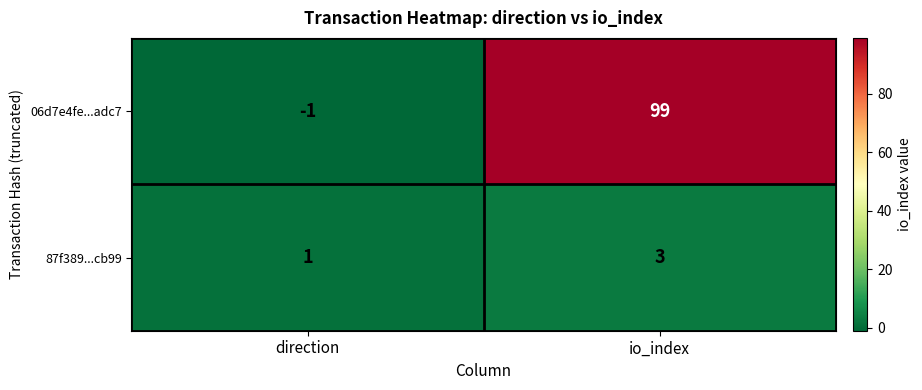

What is the highest value of the 87f389...cb99 series?

3